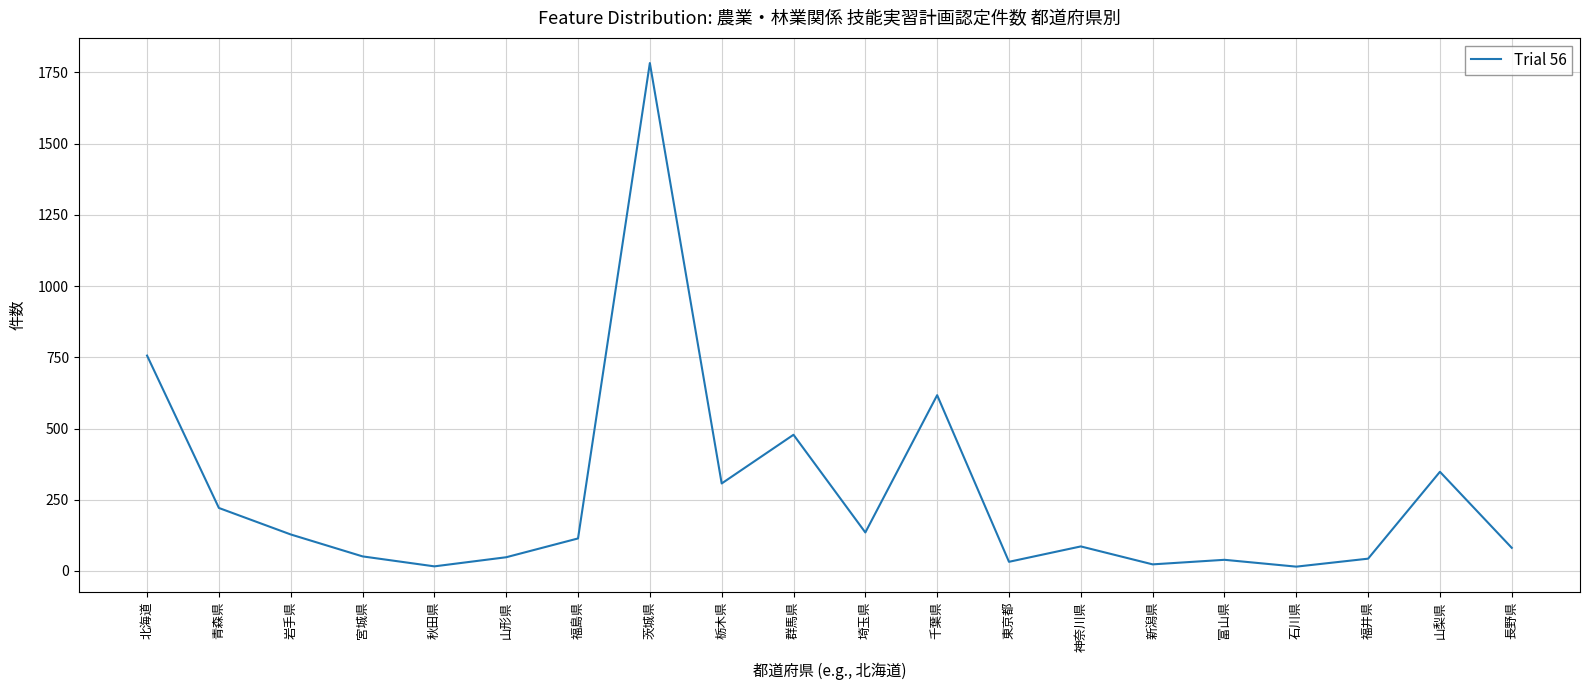

Is it true that the value at 北海道 is 756?

True